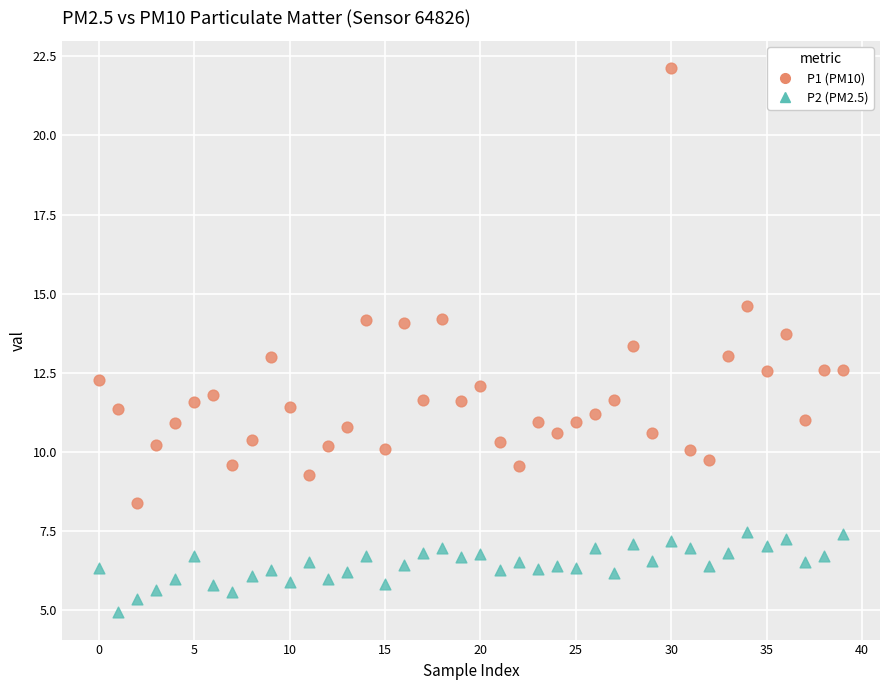

Which series has the widest spread of Y values?

P1 (PM10)